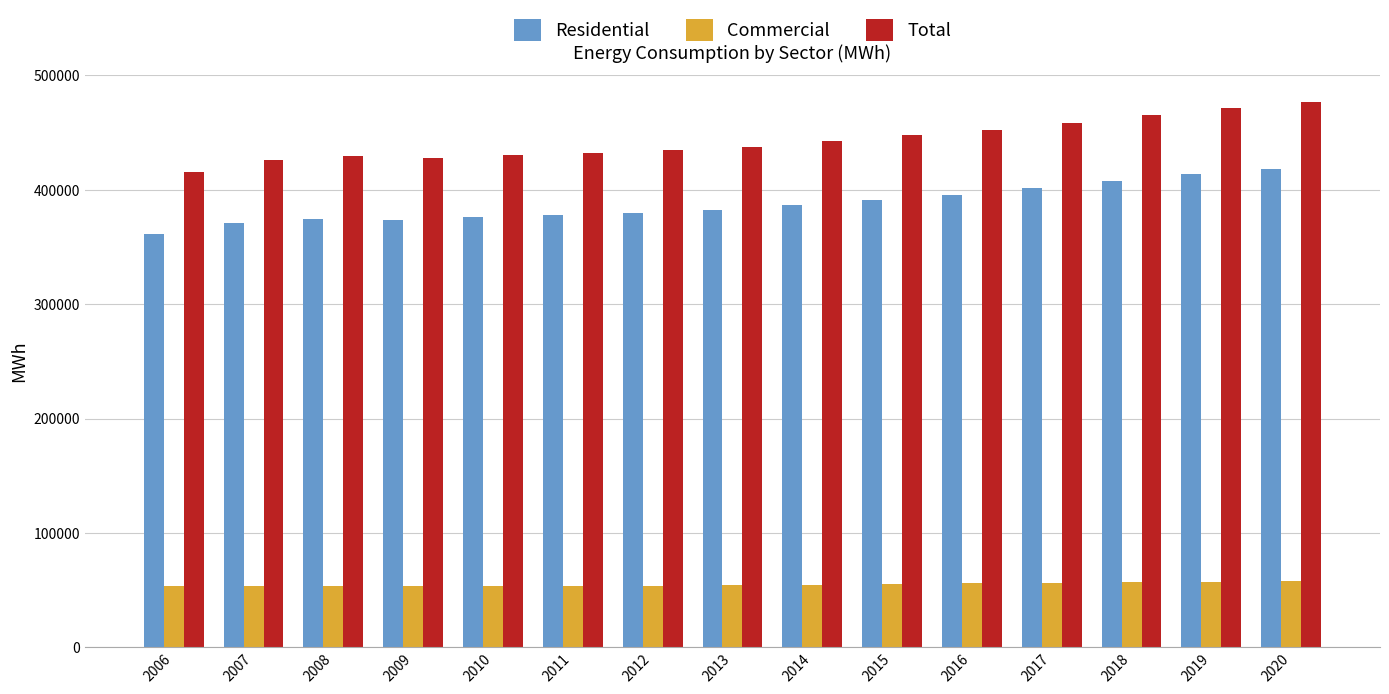

How many bars are there in total?

45